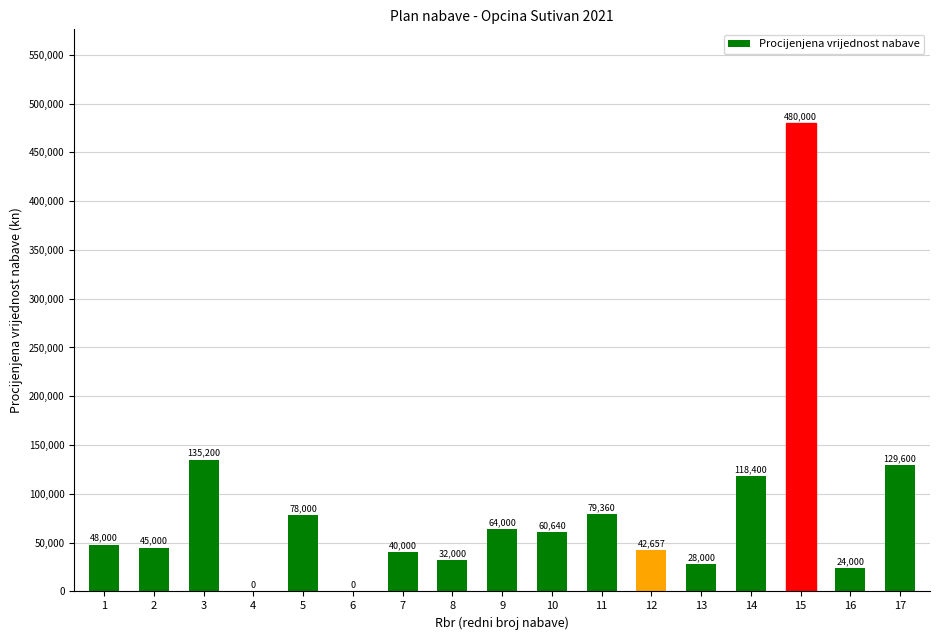

Between 2 and 3, which is larger?

3